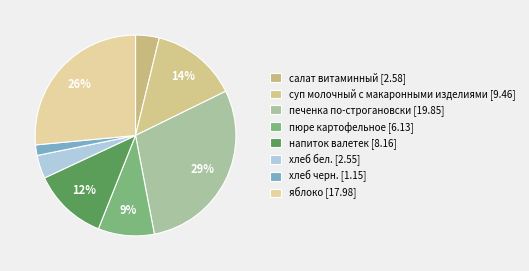

How many slices are in this pie chart?

8